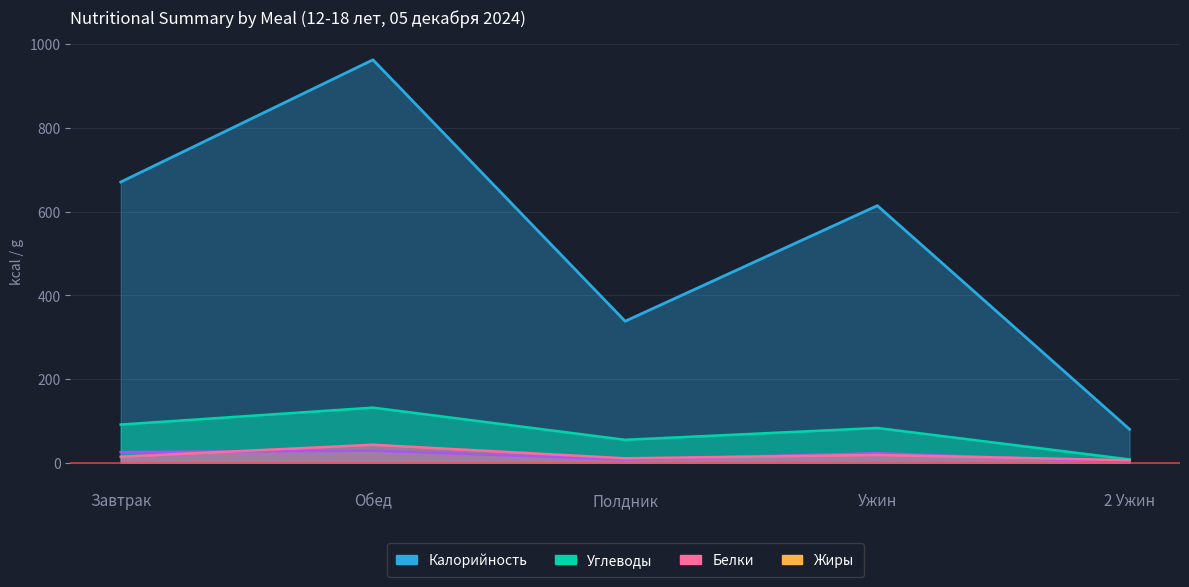

True or false: Белки has a value of 2.7 at 2 Ужин.

False